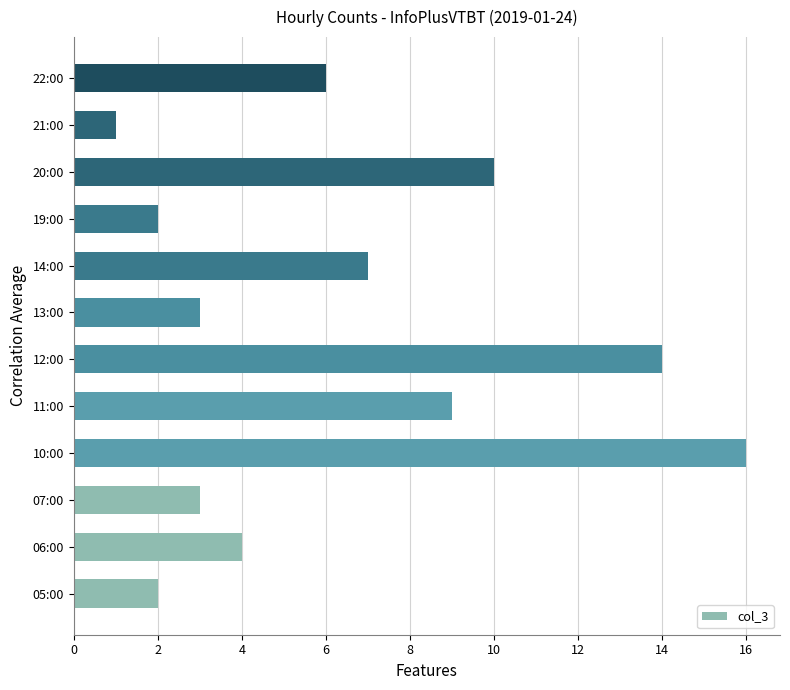

The value at 12:00 is 20. True or false?

False